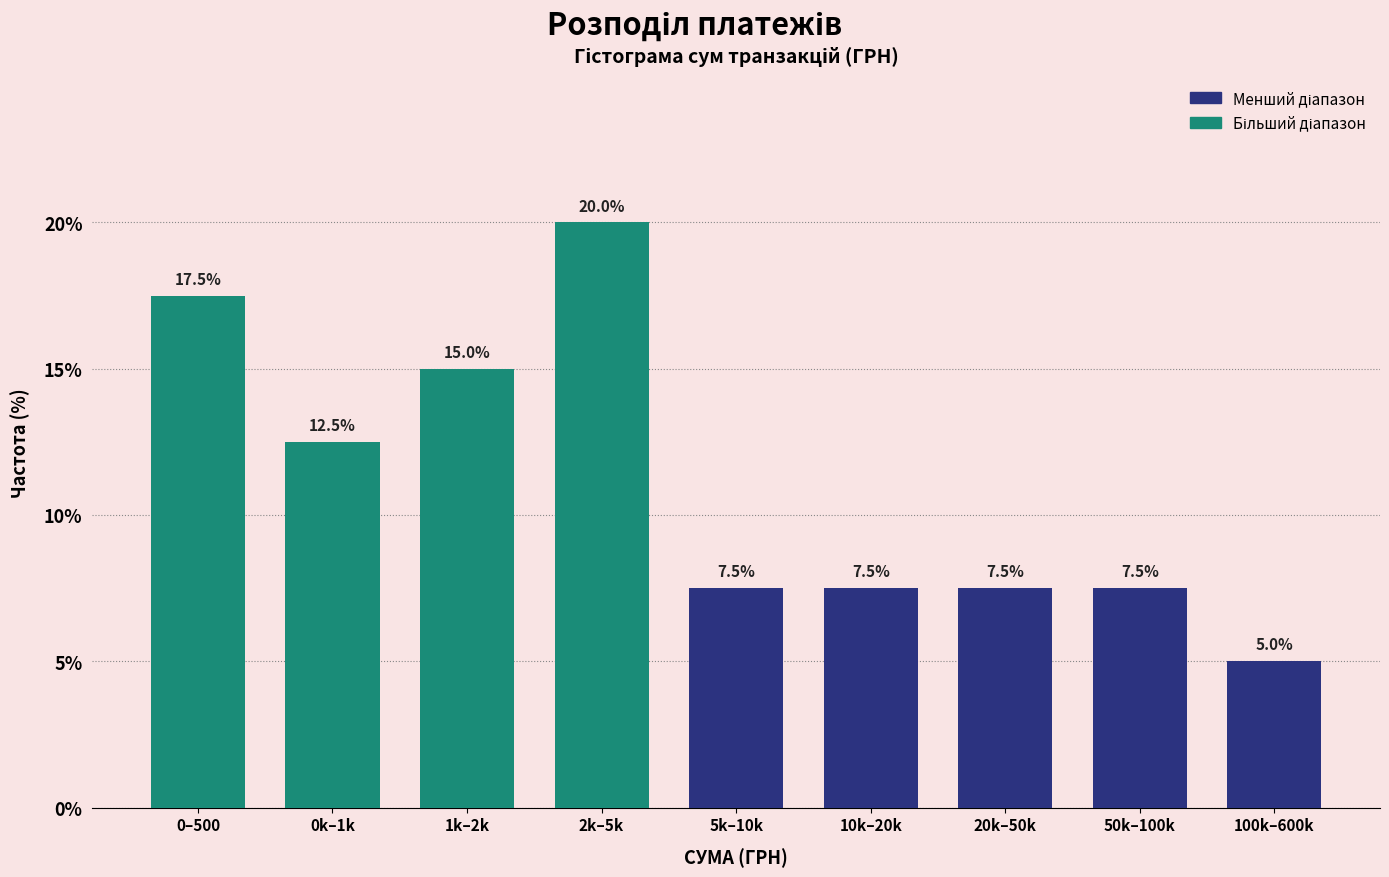

Reading left to right, extract all data points from this chart.

17.5	12.5	15.0	20.0	7.5	7.5	7.5	7.5	5.0